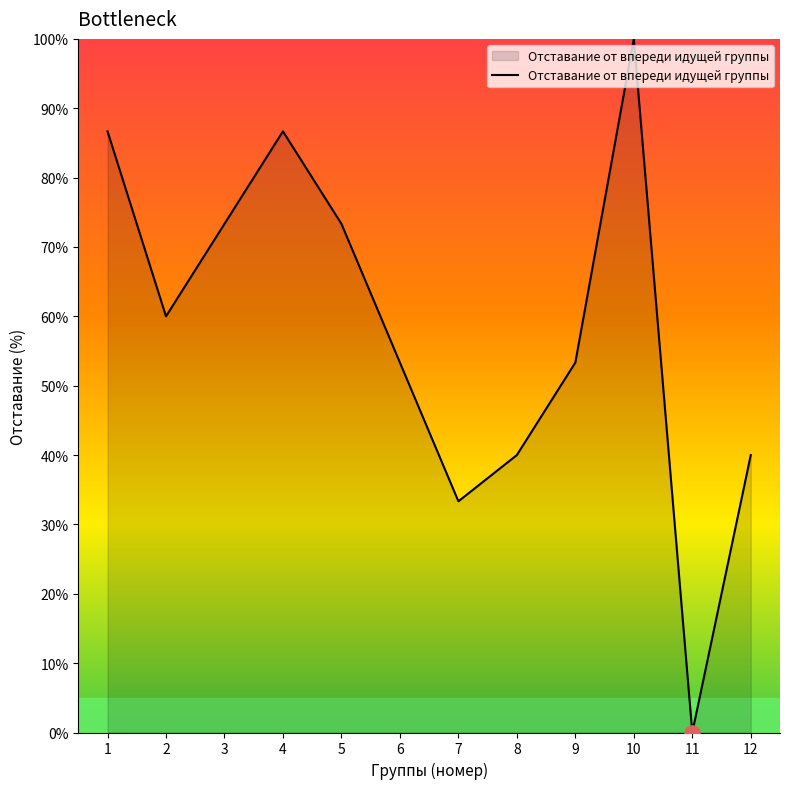

Which has a higher value, 10 or 6?

10